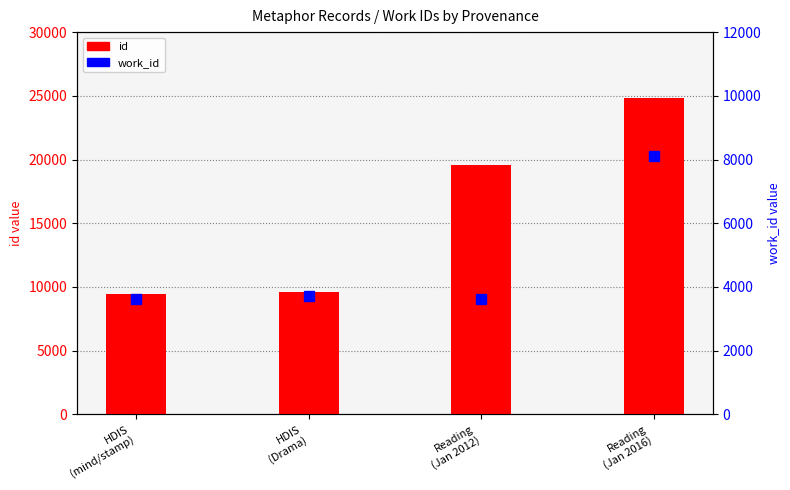

Between HDIS
(Drama) and HDIS
(mind/stamp), which is larger?

HDIS
(Drama)